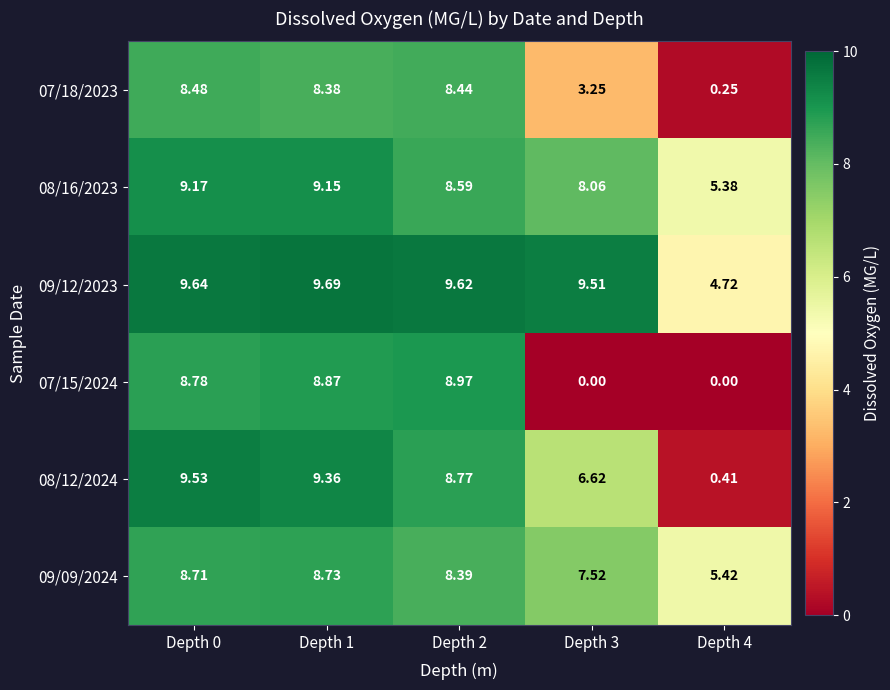

Is the value of 08/16/2023 at Depth 2 greater than the value of 09/12/2023 at Depth 3?

No